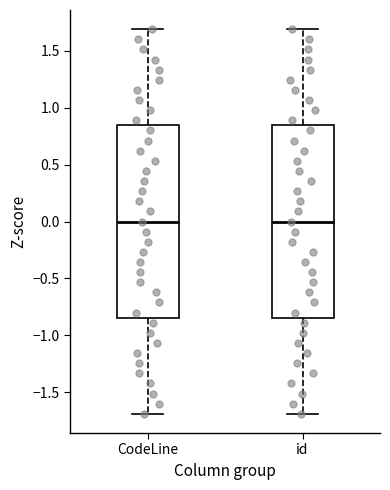

Where does the median line of the box for id sit on the y-axis? The values are not printed on the chart, so give them approximately, as read against the axis.

0.00